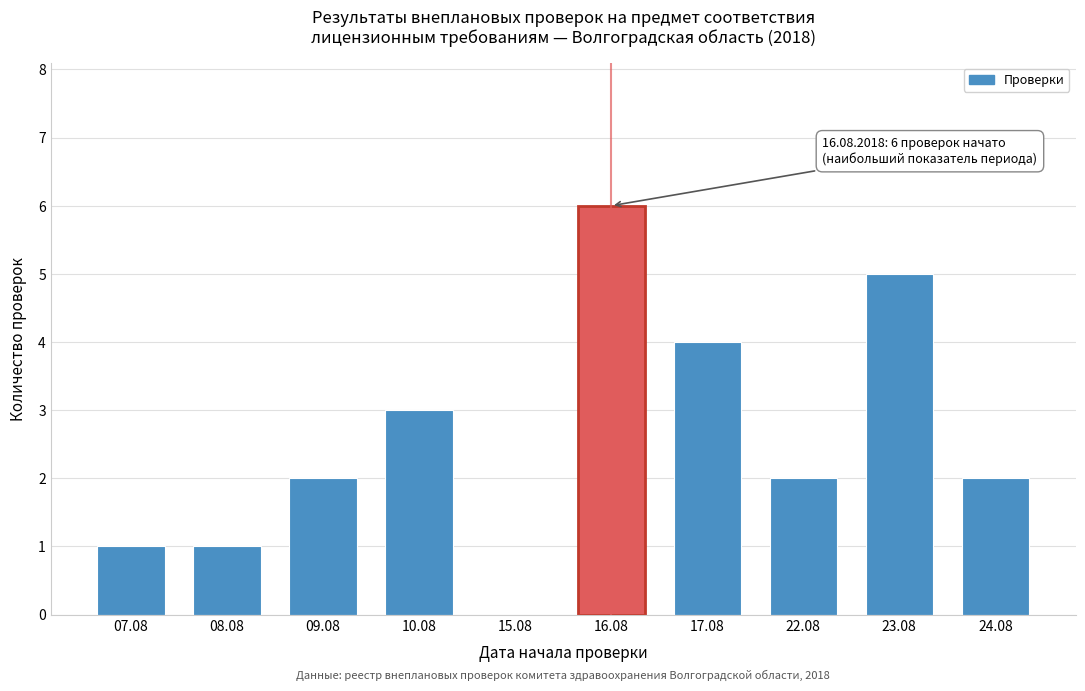

Reading left to right, what are all the values shown in this chart?

07.08=1	08.08=1	09.08=2	10.08=3	15.08=0	16.08=6	17.08=4	22.08=2	23.08=5	24.08=2